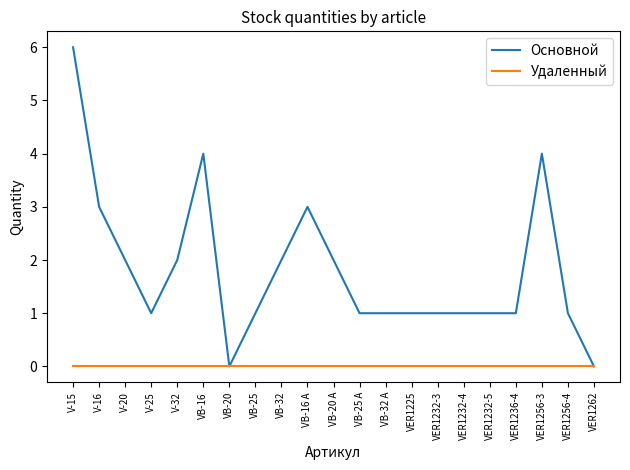

What is the sum of all Основной values?

38